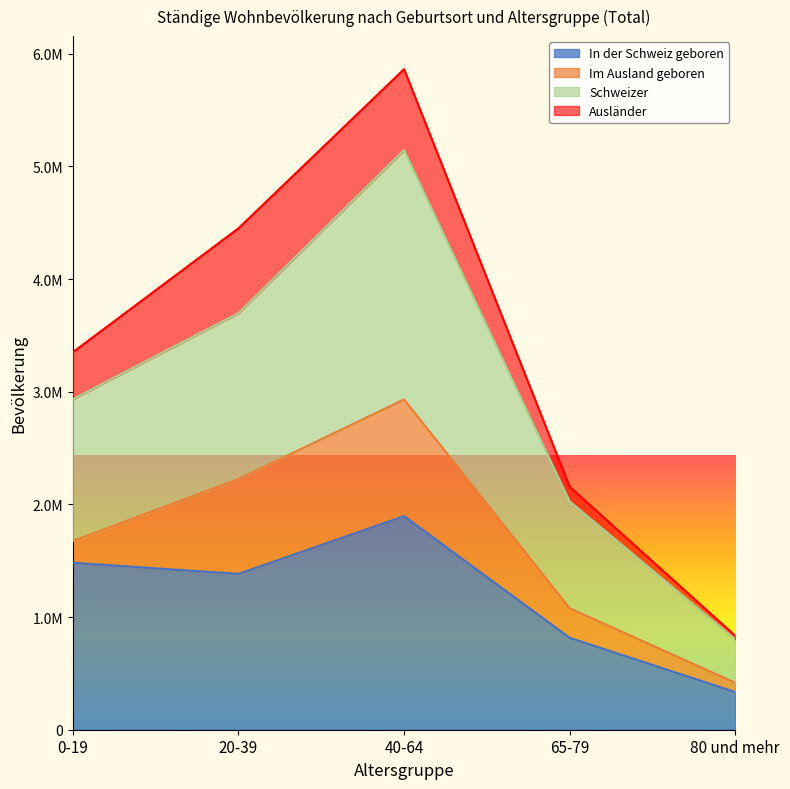

What are all the series names shown in the legend?

In der Schweiz geboren, Im Ausland geboren, Schweizer, Ausländer